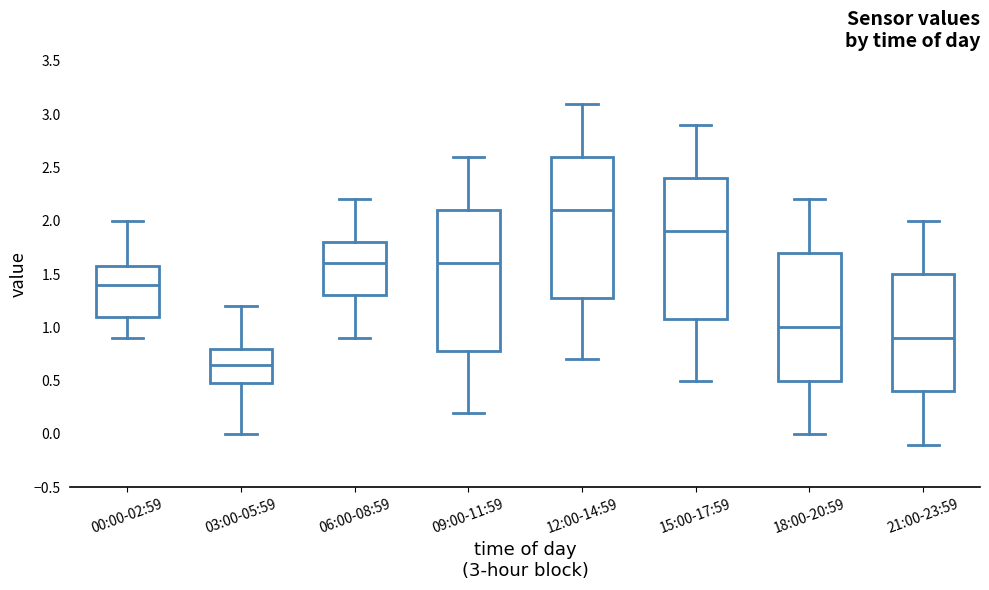

Reading left to right, read every box against the y-axis: the position of its median line, the range the box covers, and the ends of its whiskers. The values are not printed on the chart, so give them approximately, as read against the axis.

00:00-02:59: median 1.40, box 1.10 to 1.60, whiskers 0.90 to 2.00
03:00-05:59: median 0.65, box 0.50 to 0.80, whiskers 0.00 to 1.20
06:00-08:59: median 1.60, box 1.30 to 1.80, whiskers 0.90 to 2.20
09:00-11:59: median 1.60, box 0.80 to 2.10, whiskers 0.20 to 2.60
12:00-14:59: median 2.10, box 1.30 to 2.60, whiskers 0.70 to 3.10
15:00-17:59: median 1.90, box 1.10 to 2.40, whiskers 0.50 to 2.90
18:00-20:59: median 1.00, box 0.50 to 1.70, whiskers 0.00 to 2.20
21:00-23:59: median 0.90, box 0.40 to 1.50, whiskers -0.10 to 2.00